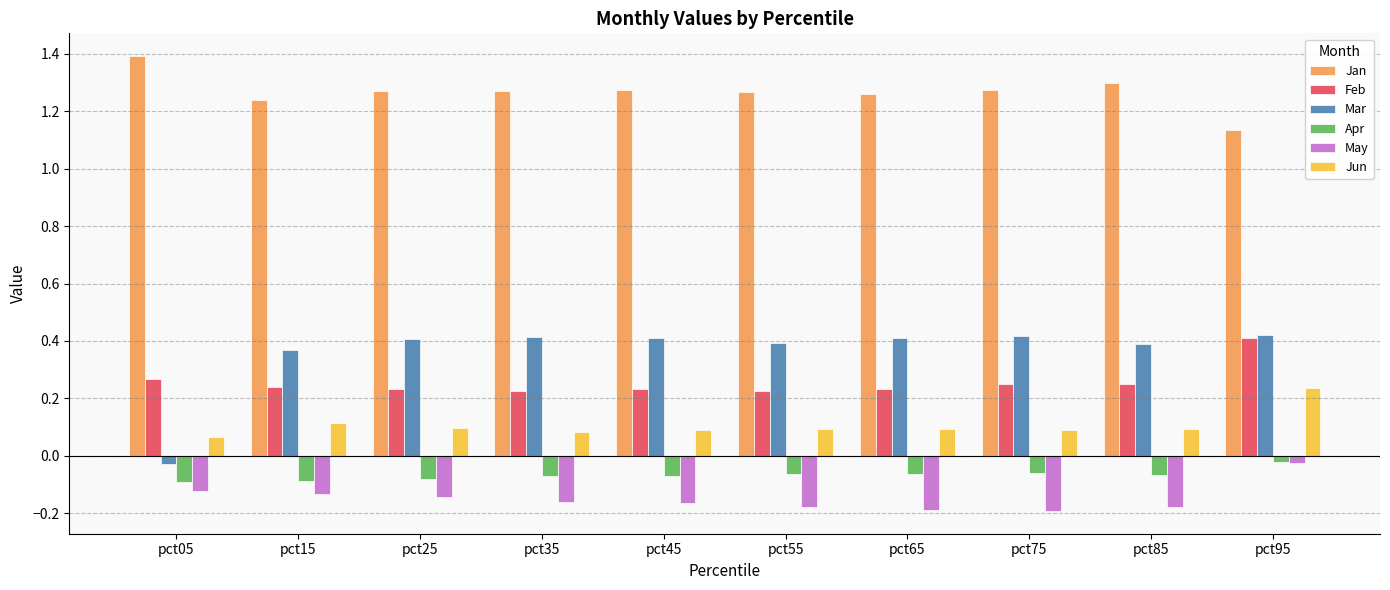

What is the spread (max minus min) of values at pct65?

1.4